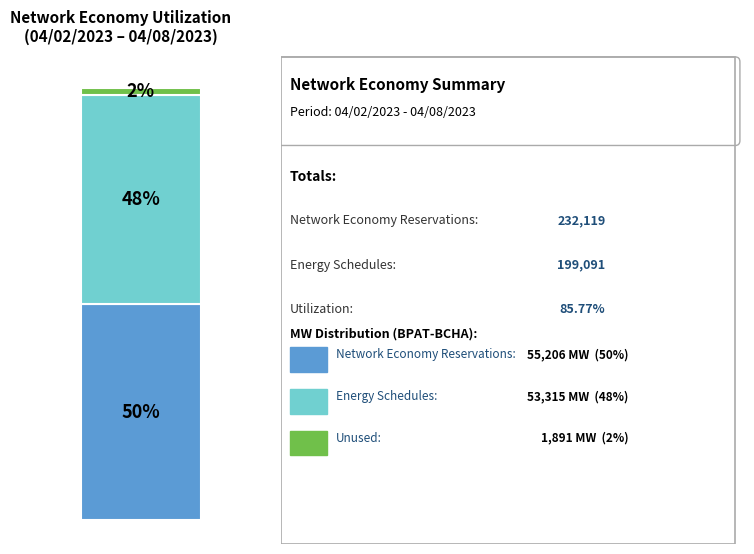

Does the chart contain any negative values?

No